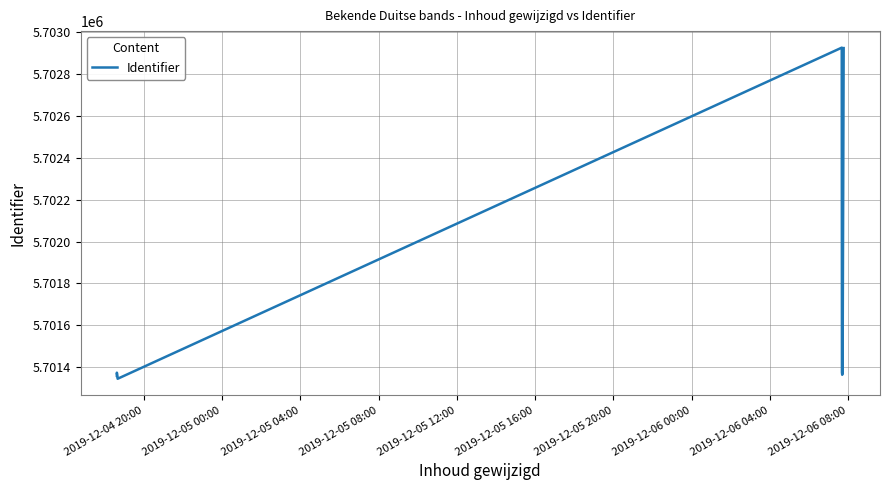

What is the value of the 7th point from the left?

5701364